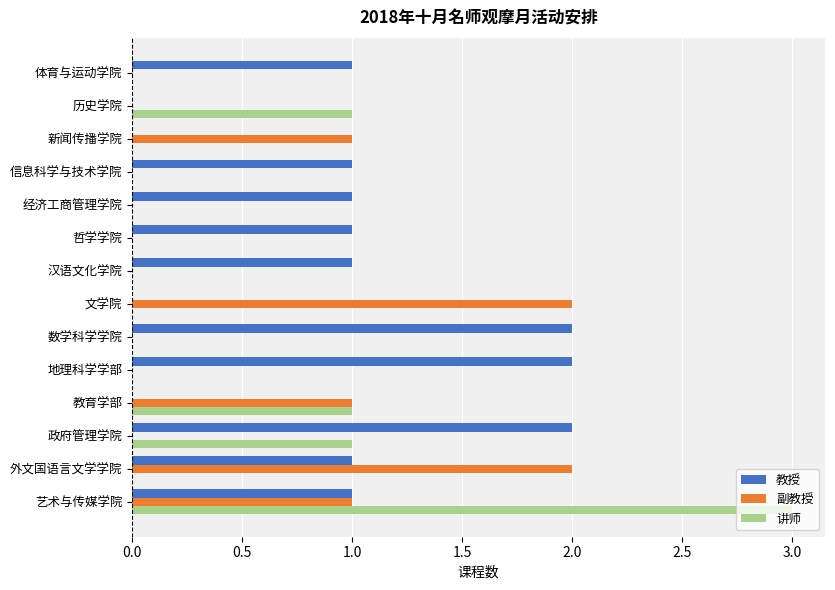

What is the sum of all 教授 values?

13